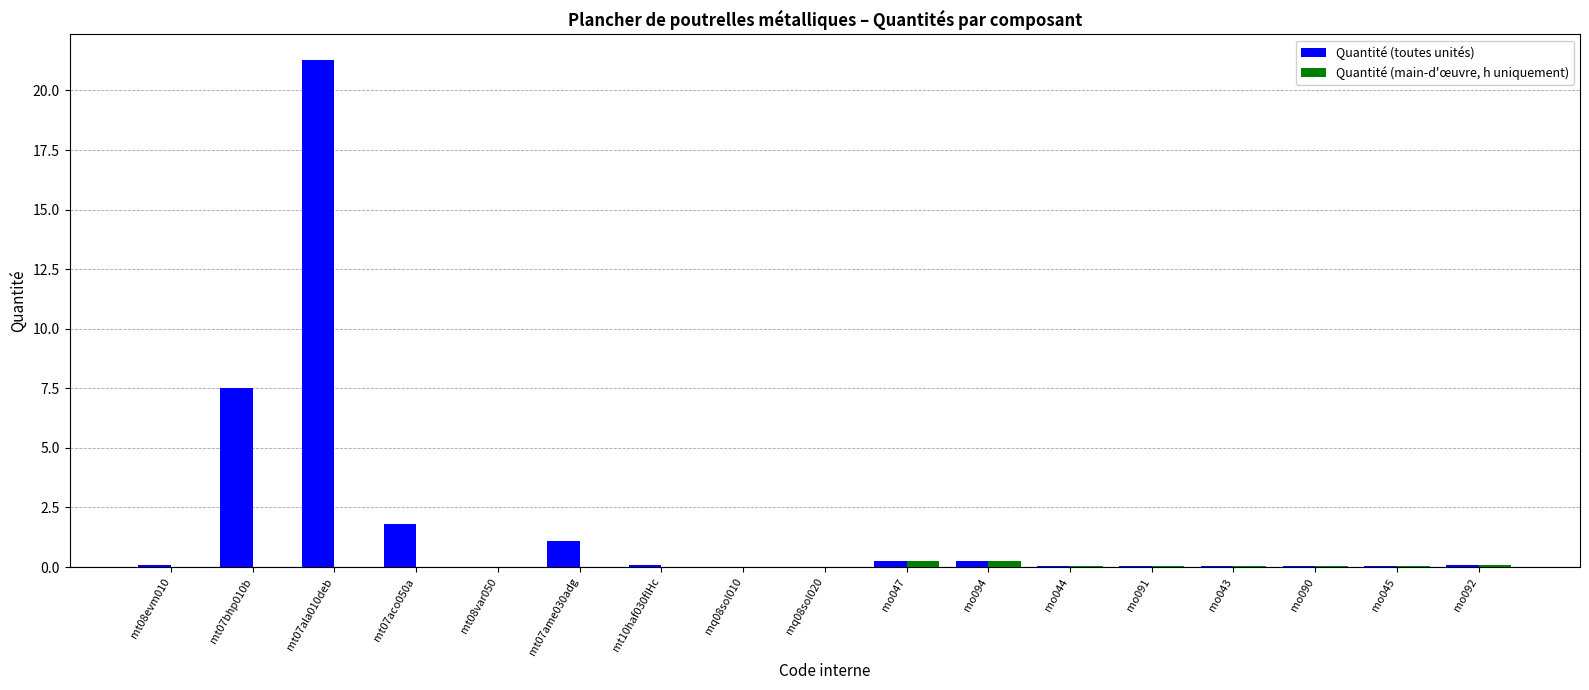

At which category does the chart reach its peak across all series?

mt07ala010deb